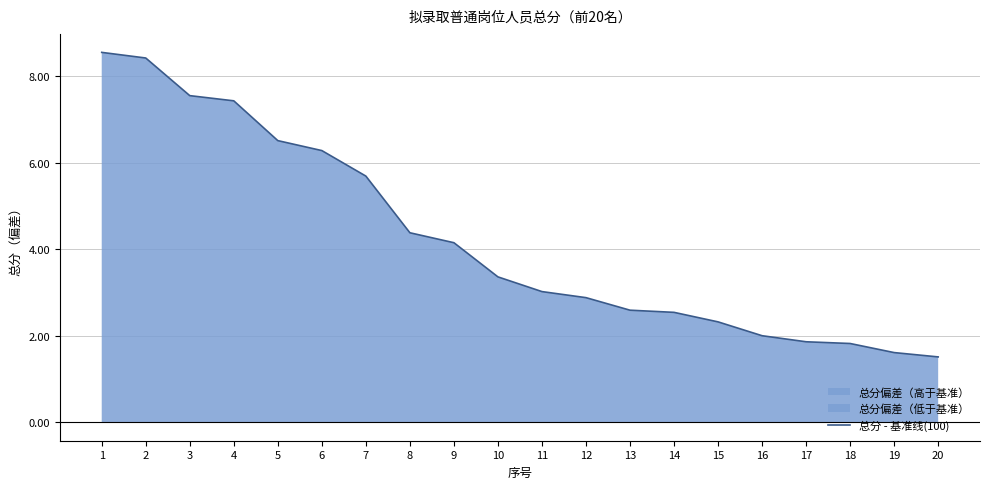

How many lines are shown in the chart?

1